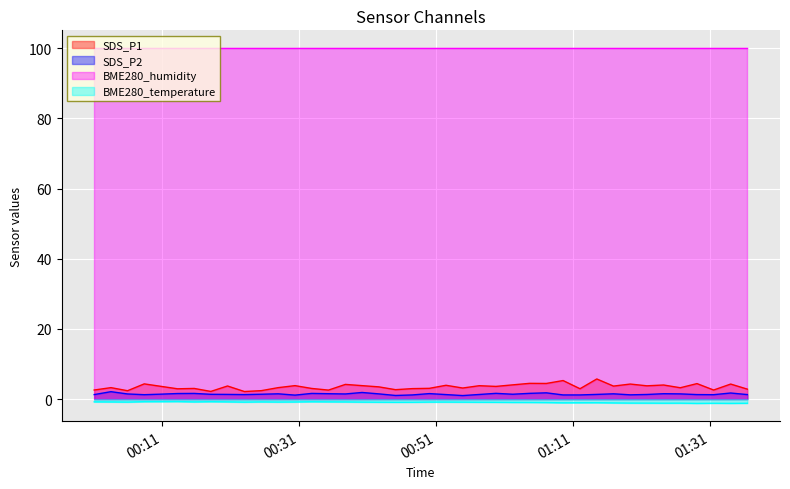

Which series has the widest spread of values?

SDS_P1